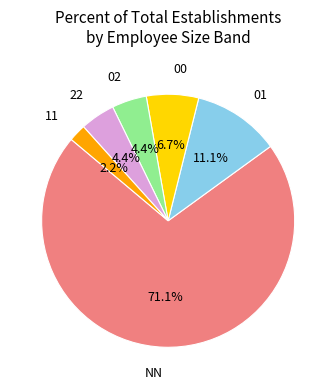

Which has a higher value, 11 or 00?

00